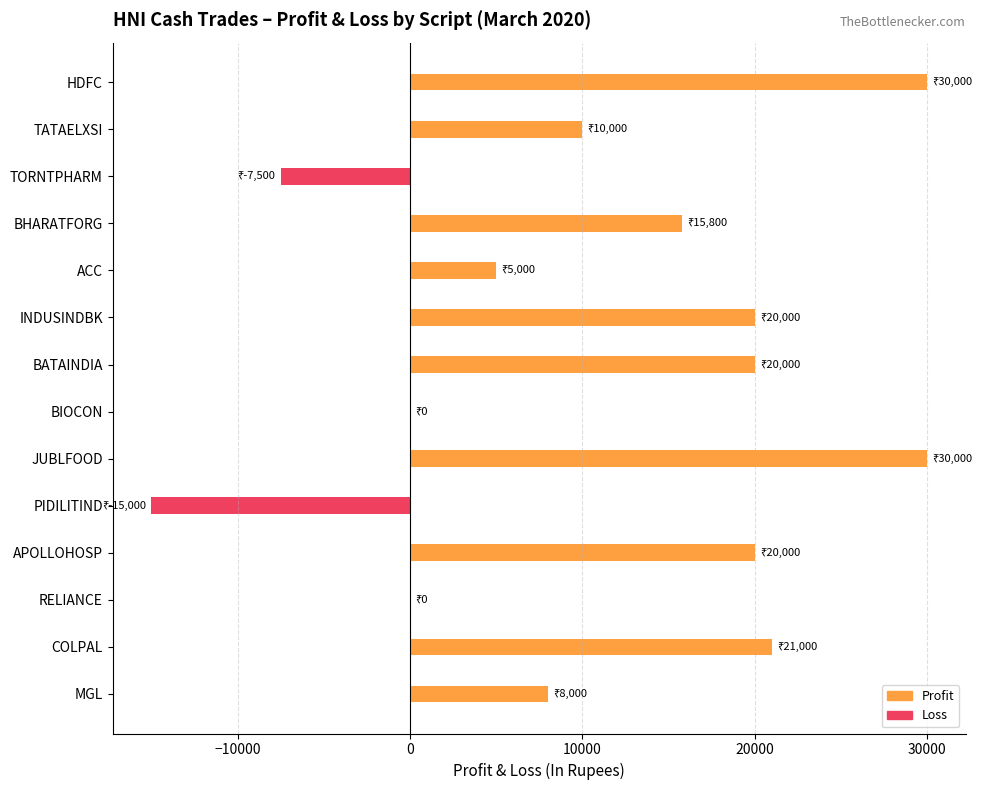

How many distinct data groups are displayed?

1